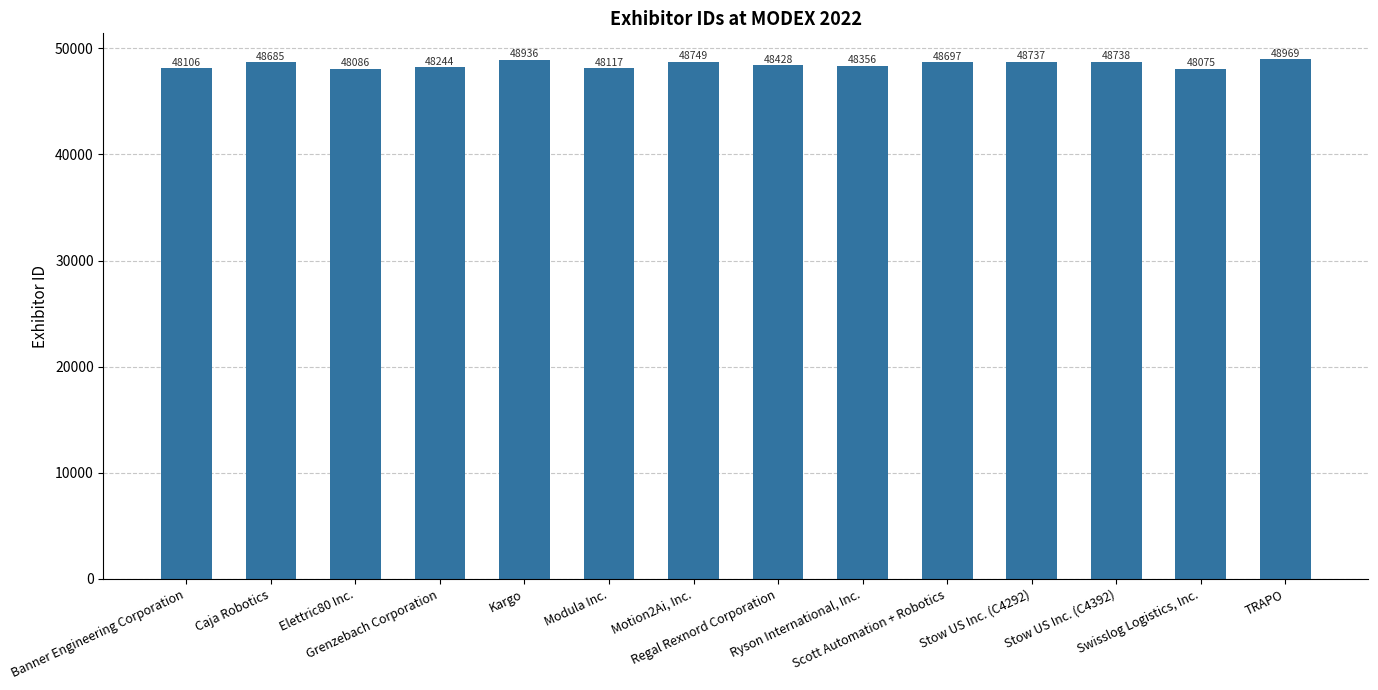

Reading left to right, extract all data points from this chart.

Banner Engineering Corporation=48106	Caja Robotics=48685	Elettric80 Inc.=48086	Grenzebach Corporation=48244	Kargo=48936	Modula Inc.=48117	Motion2Ai, Inc.=48749	Regal Rexnord Corporation=48428	Ryson International, Inc.=48356	Scott Automation + Robotics=48697	Stow US Inc. (C4292)=48737	Stow US Inc. (C4392)=48738	Swisslog Logistics, Inc.=48075	TRAPO=48969